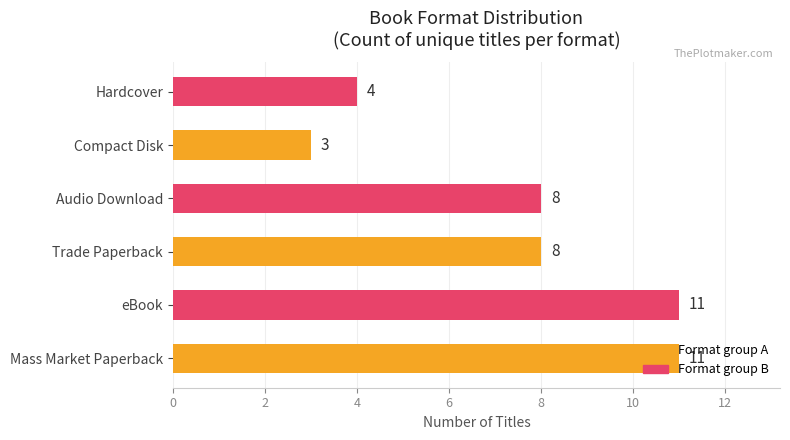

Count the number of data series in this chart.

1